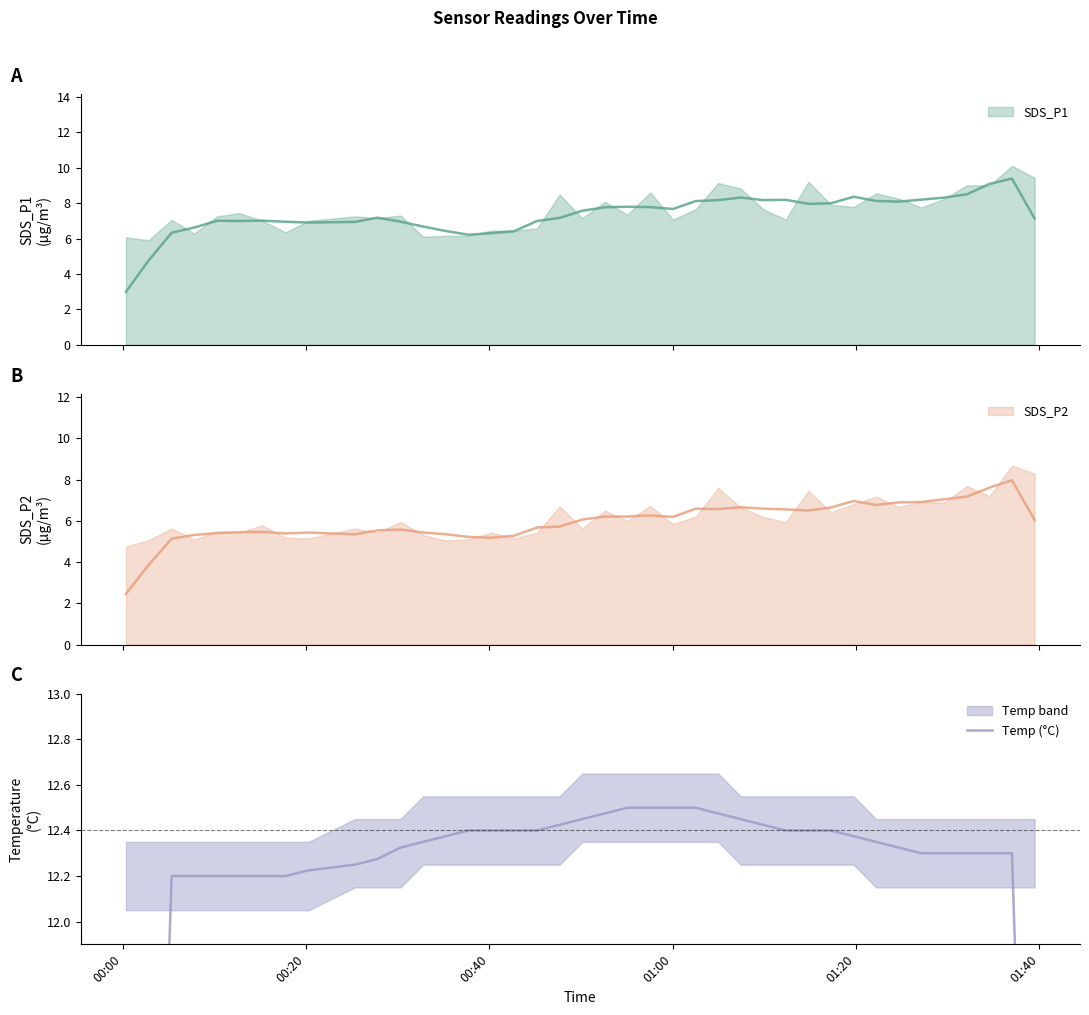

What is the difference between the second highest and second lowest values?

3.4